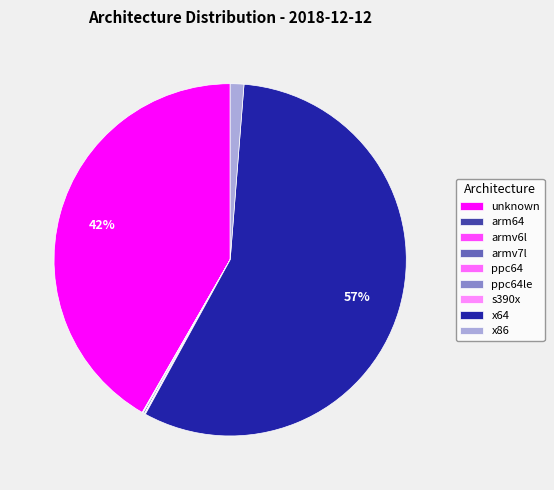

Which slice is the smallest?

ppc64